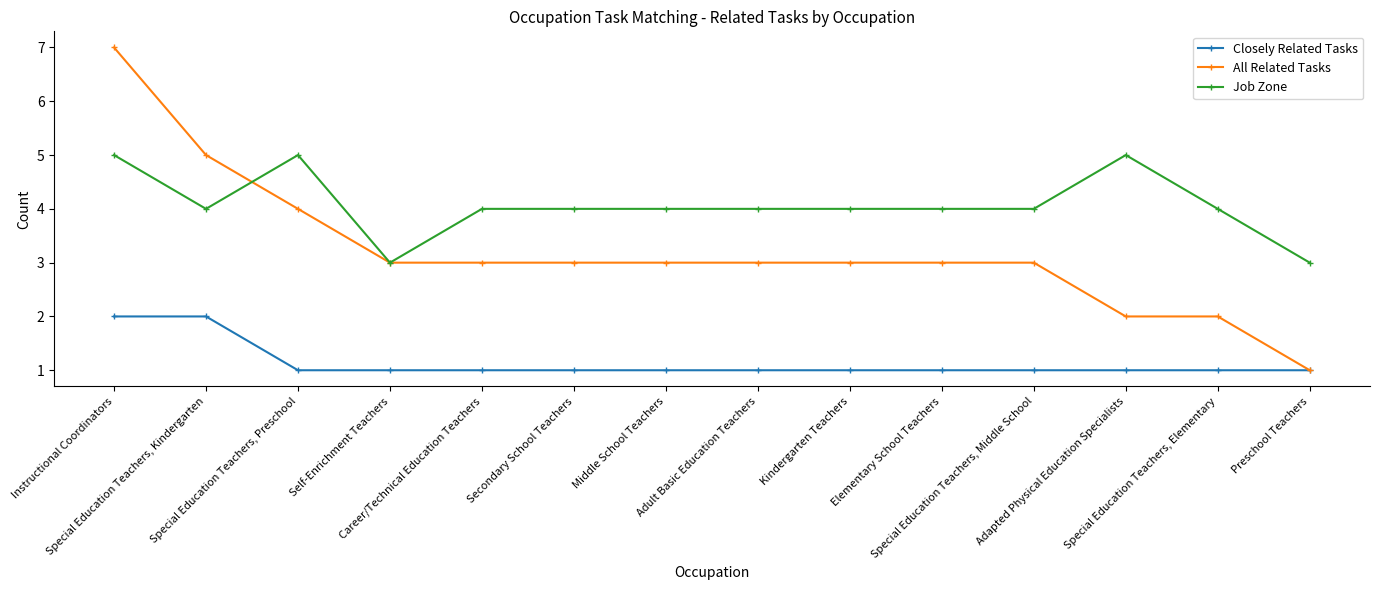

List the series in order of their peak value, highest first.

All Related Tasks, Job Zone, Closely Related Tasks